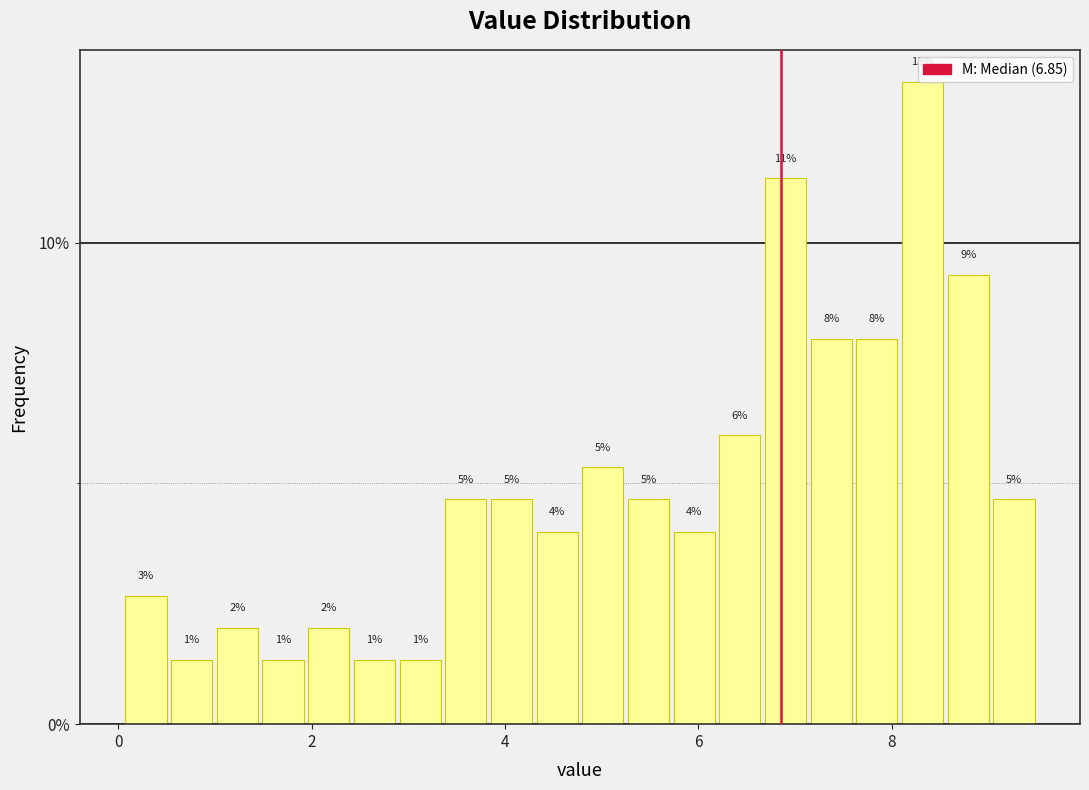

Read against the x-axis, roughly where is the centre of the tallest bar?

8.4